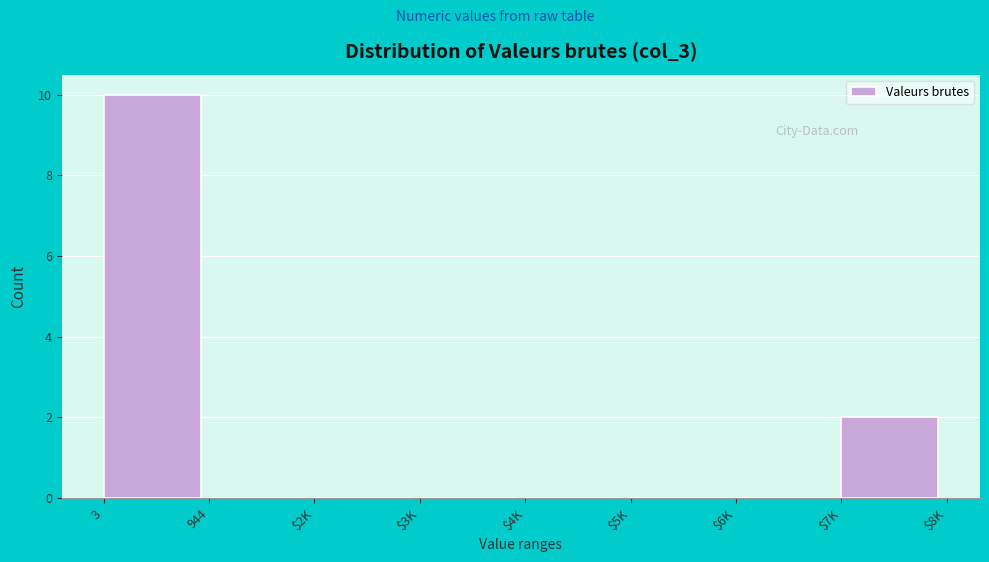

At which label is the value closest to 5?

$7K